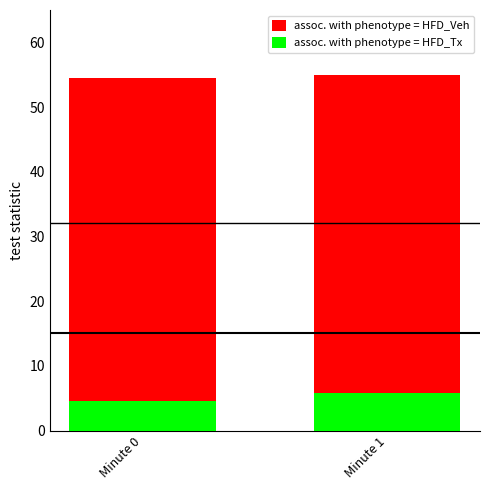

What are all the series names shown in the legend?

assoc. with phenotype = HFD_Veh, assoc. with phenotype = HFD_Tx